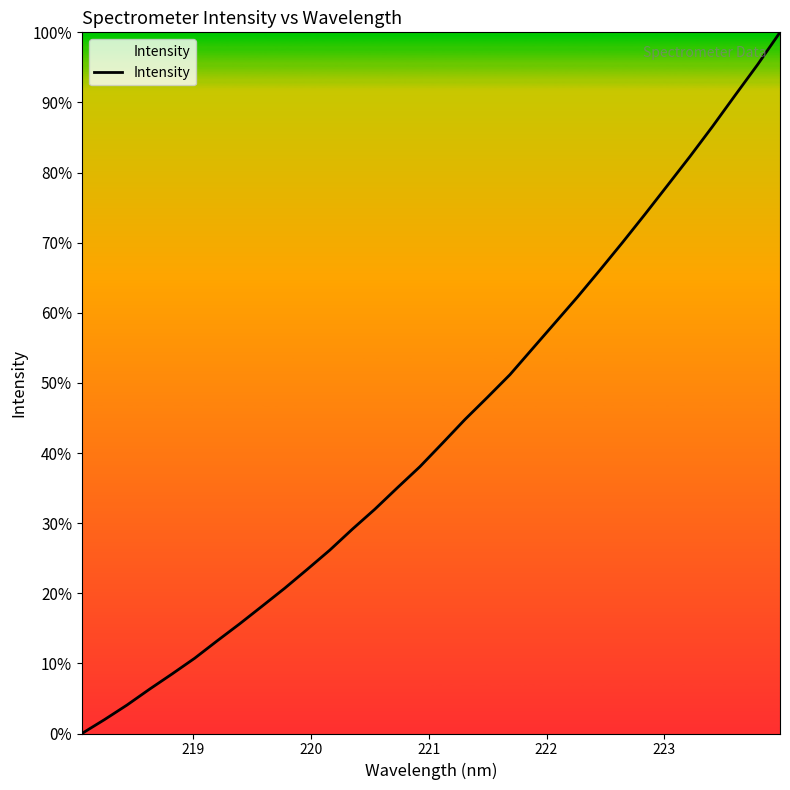

Is this an area chart (filled region under the line)?

Yes